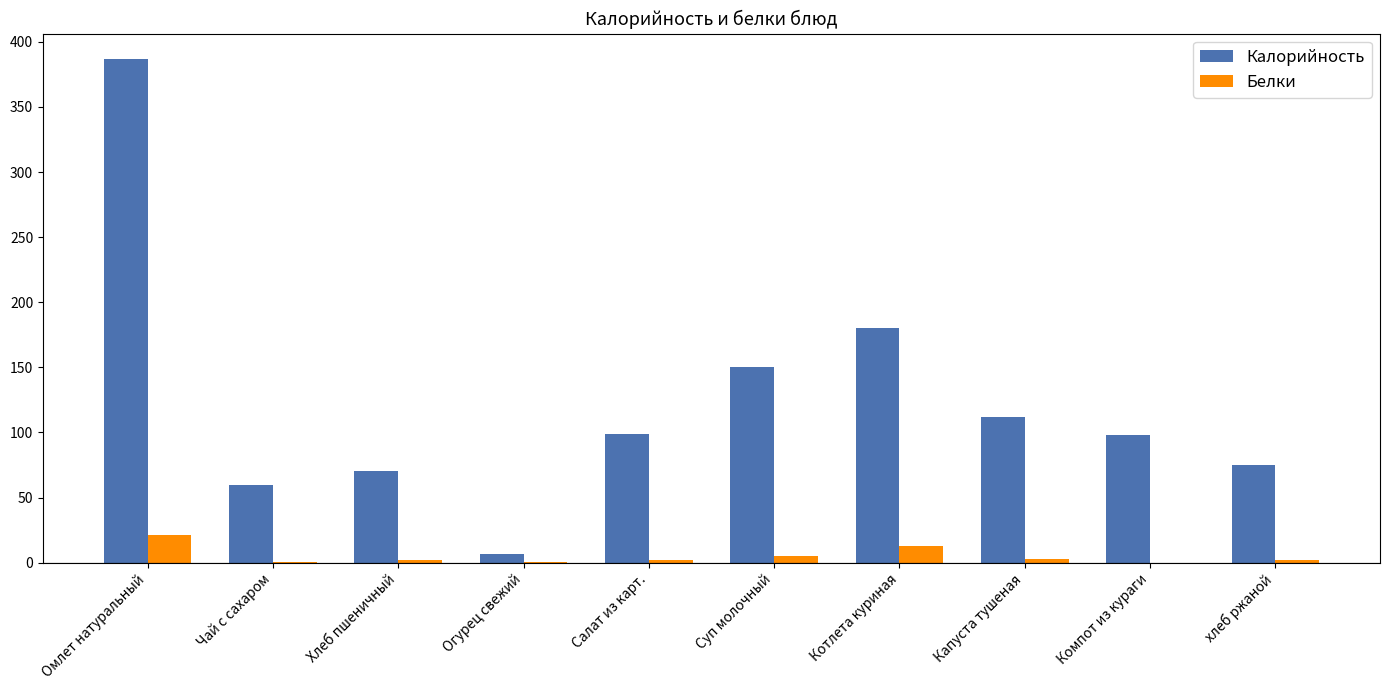

True or false: Калорийность has a value of 68.4 at Компот из кураги.

False